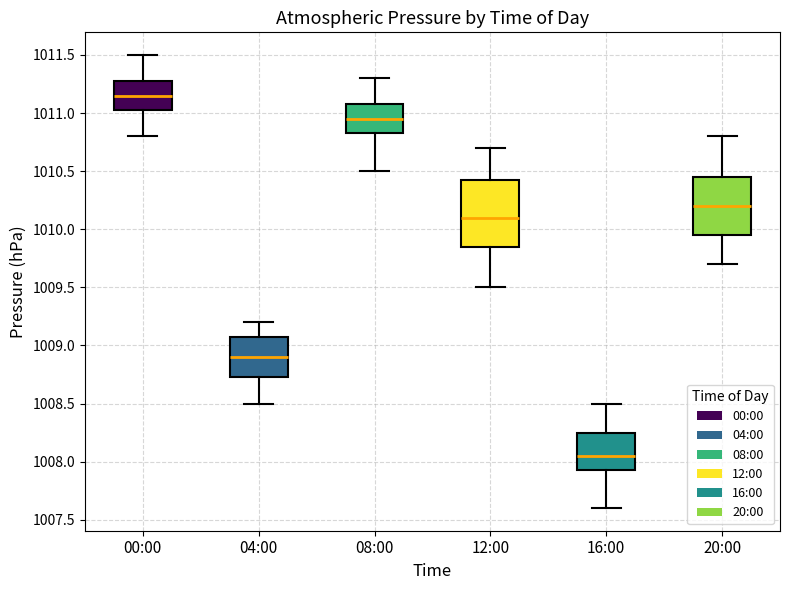

Which box is the tallest, from its lower edge to its upper edge?

12:00